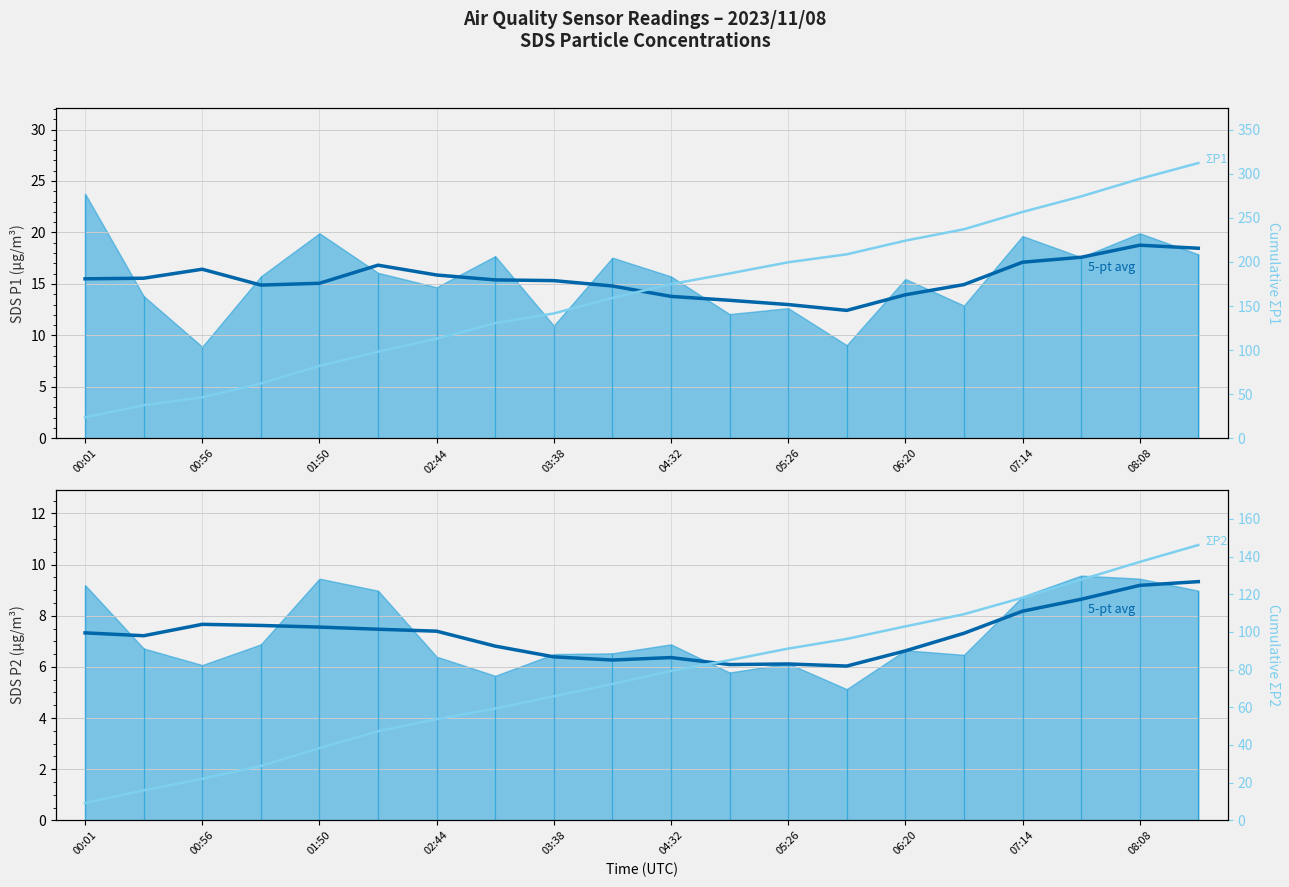

What is the minimum value for 5-pt avg P2?

6.0